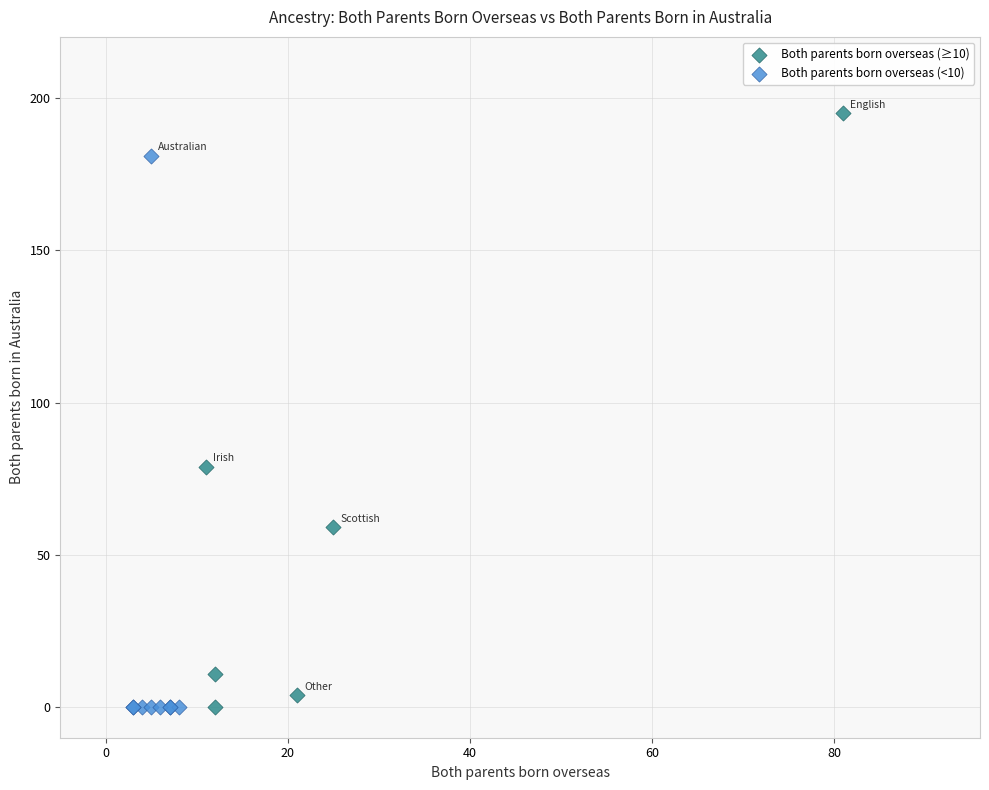

Which series contains the highest Y value?

Both parents born overseas (≥10)